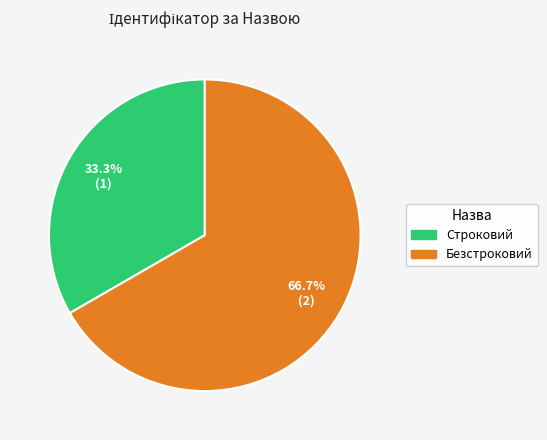

What percentage is the Безстроковий slice, to the nearest percent?

67%